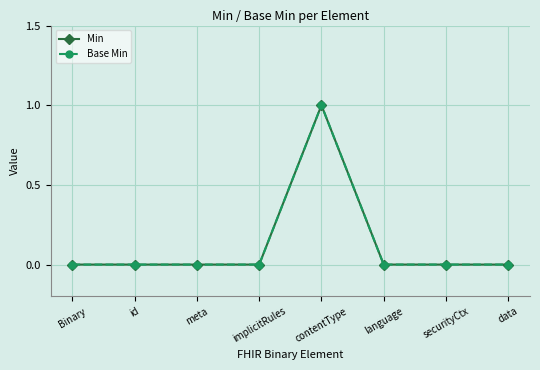

What is the maximum value shown in the chart?

1